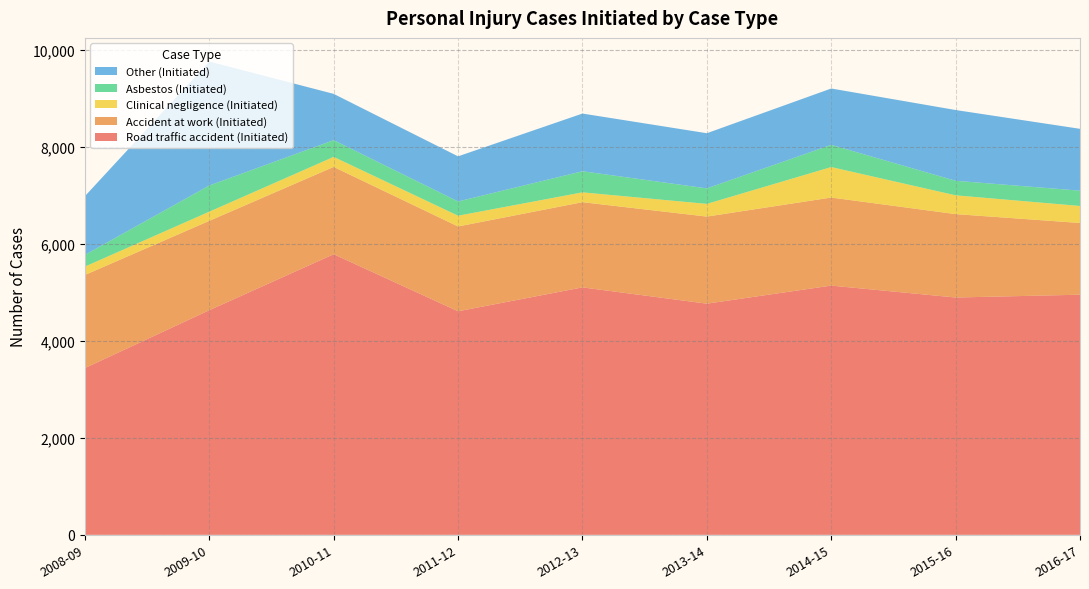

Reading left to right, extract all data points from this chart.

Road traffic accident (Initiated): 3441	4635	5790	4613	5106	4770	5143	4897	4955
Accident at work (Initiated): 1921	1844	1802	1750	1758	1797	1817	1721	1480
Clinical negligence (Initiated): 173	189	207	222	203	262	629	388	351
Asbestos (Initiated): 242	541	345	294	436	320	458	300	316
Other (Initiated): 1211	2557	955	931	1190	1138	1163	1460	1276